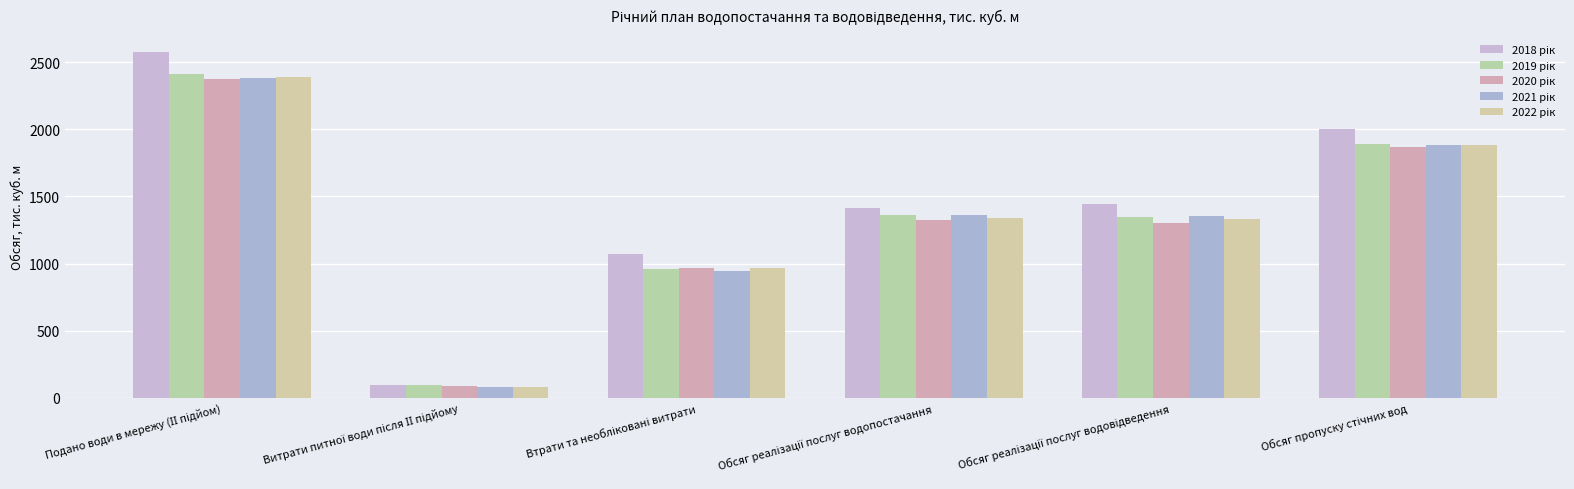

What is the sum of all 2022 рік values?

7988.0